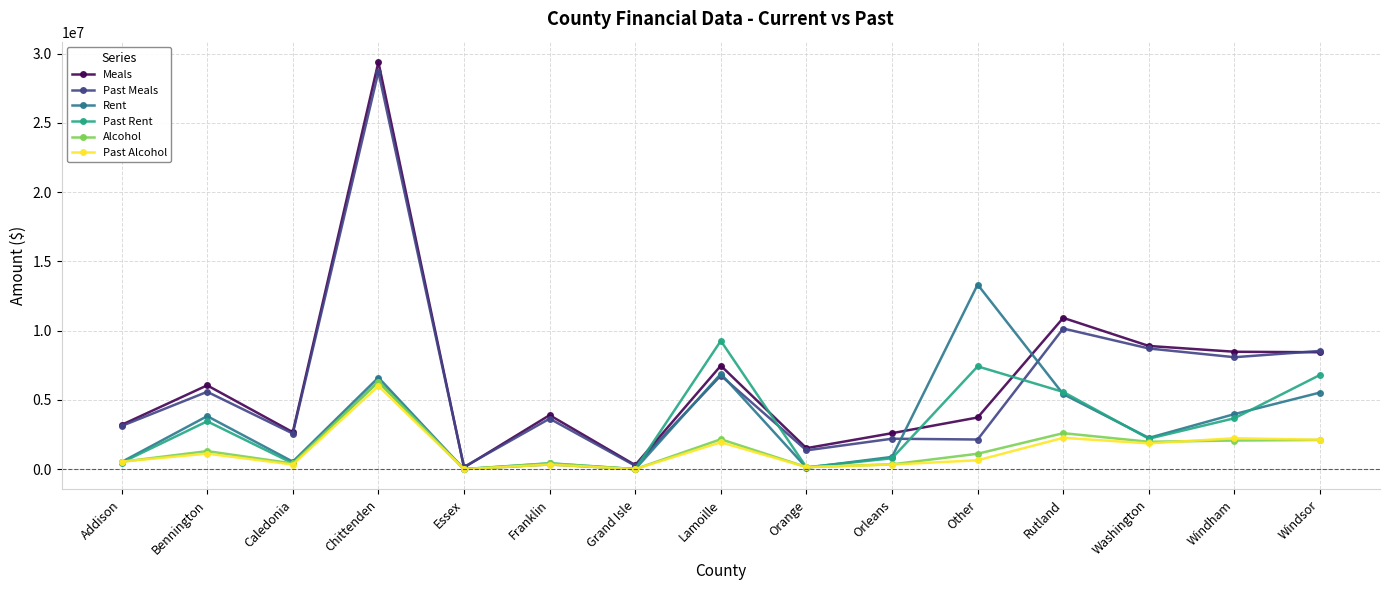

Between which two adjacent categories do Past Rent and Alcohol first intersect?

Addison and Bennington